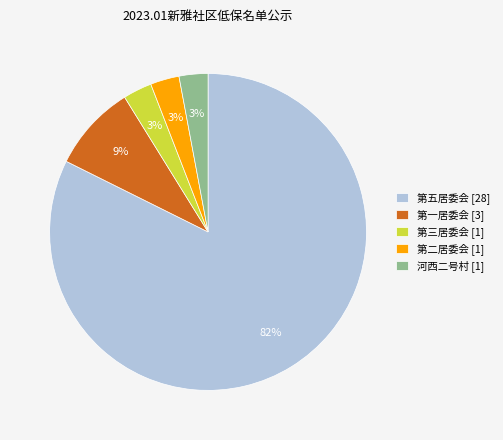

To the nearest percent, what is the difference between the largest and smallest slice percentages?

79%